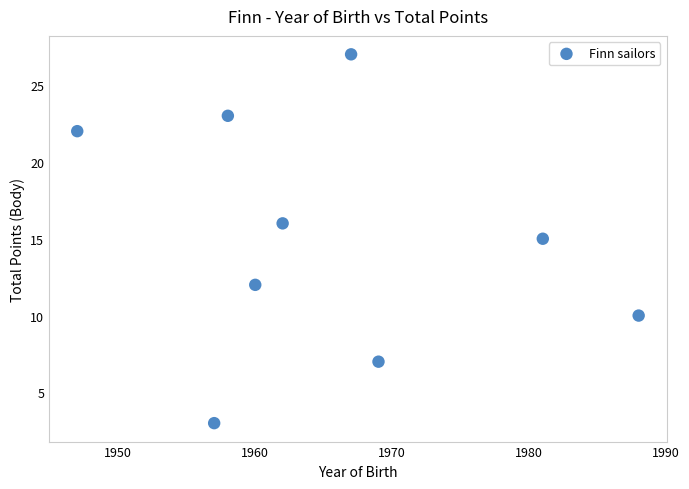

What is the average Y value?

15